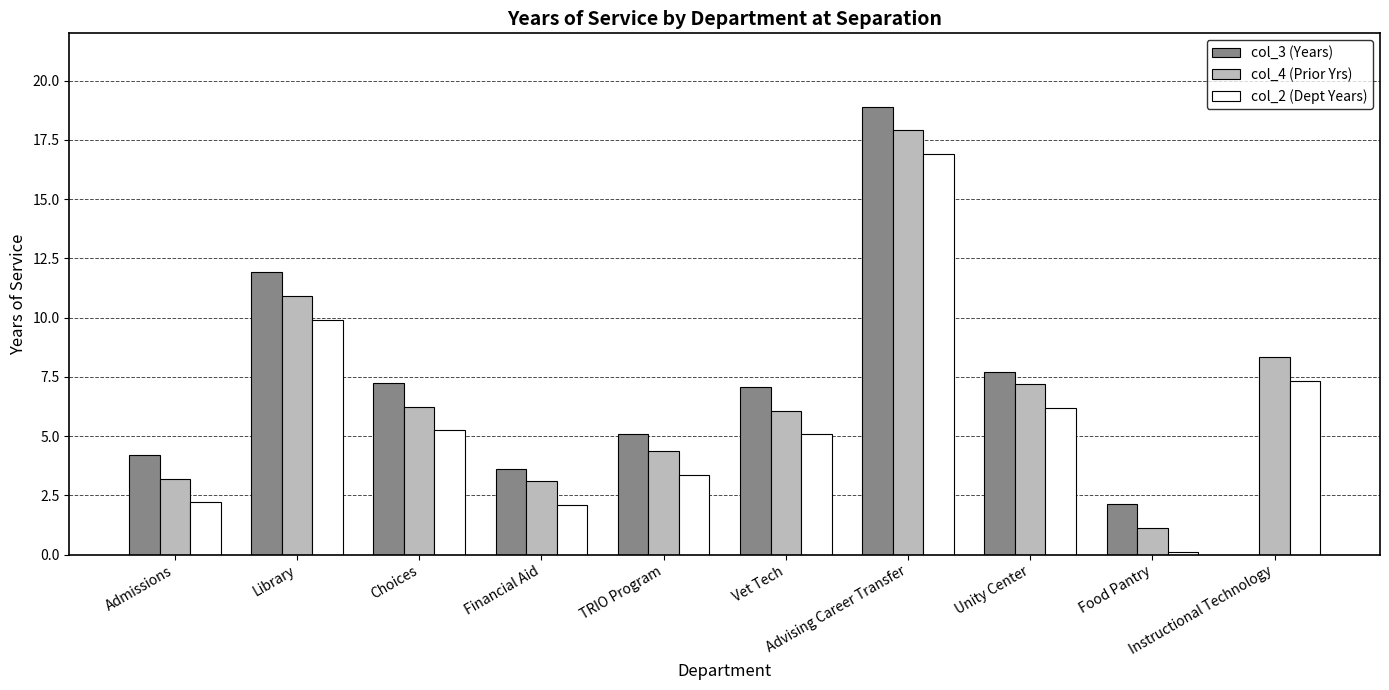

At which category is the sum across all series the highest?

Advising Career Transfer